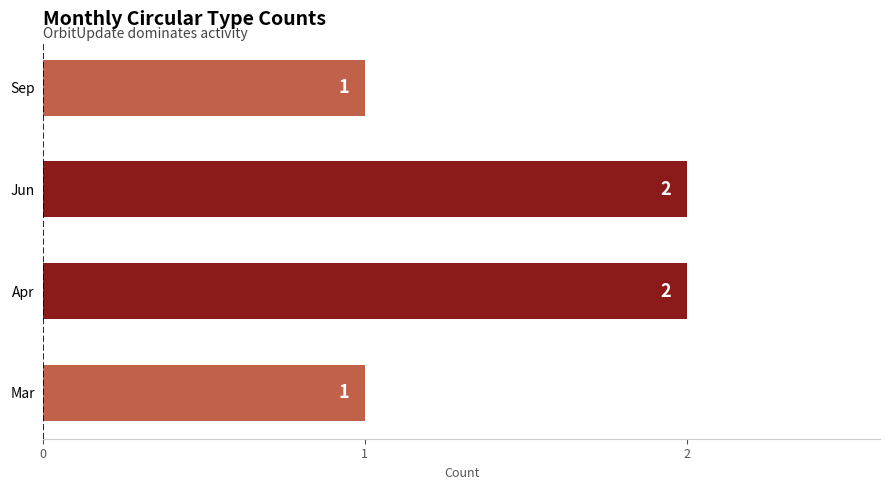

What is the sum of the values at Jun and Mar?

3